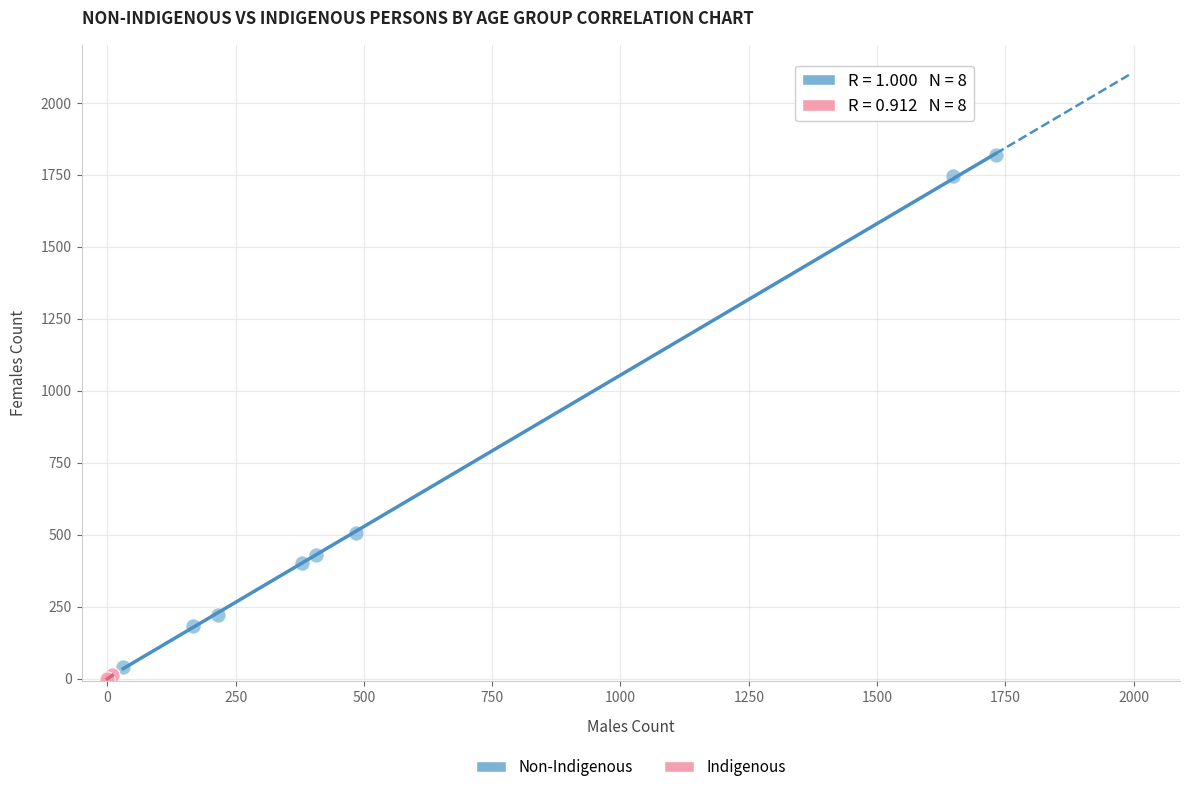

Which series reaches the minimum Y coordinate?

Indigenous